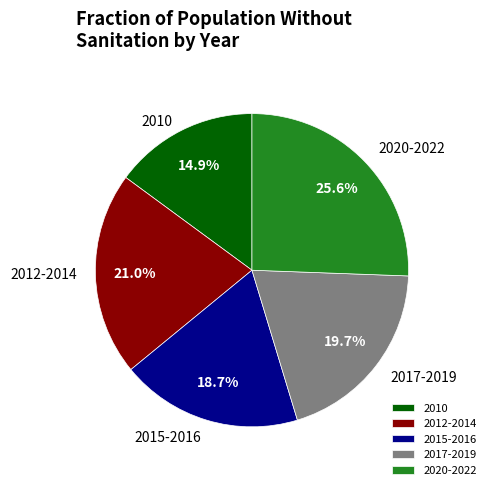

Is there any slice that represents more than half of the pie?

No